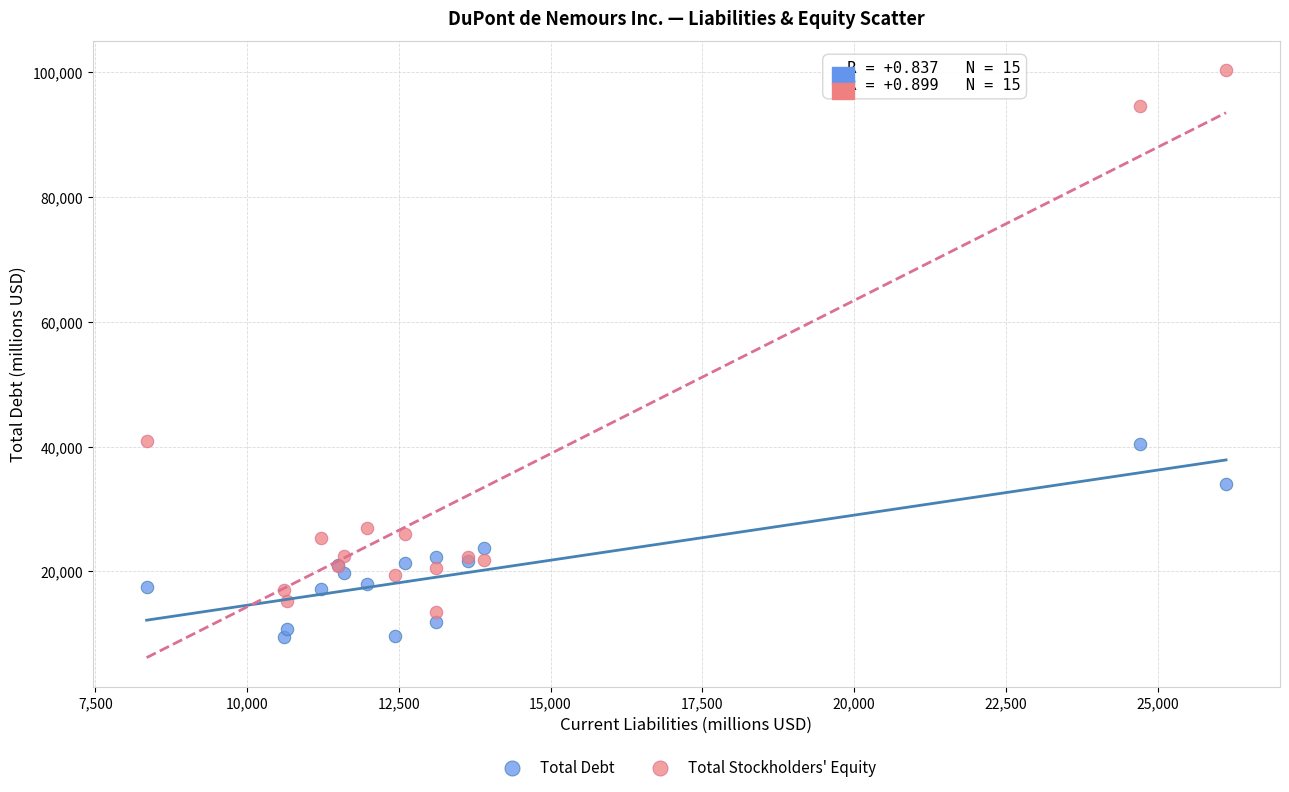

What is the X range (max minus min) for the scatter plot?

17782